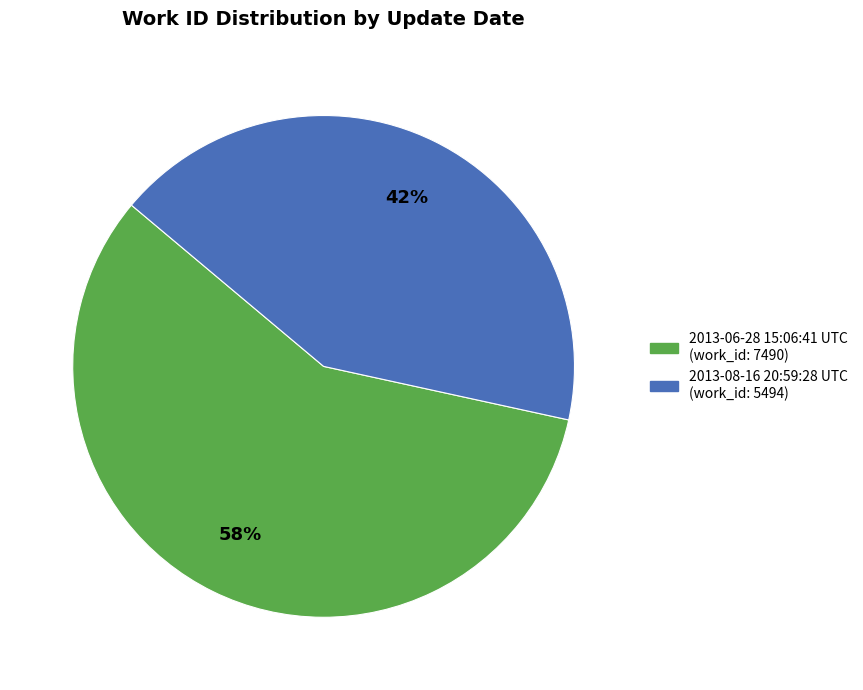

Between 2013-06-28 15:06:41 UTC and 2013-08-16 20:59:28 UTC, which is larger?

2013-06-28 15:06:41 UTC